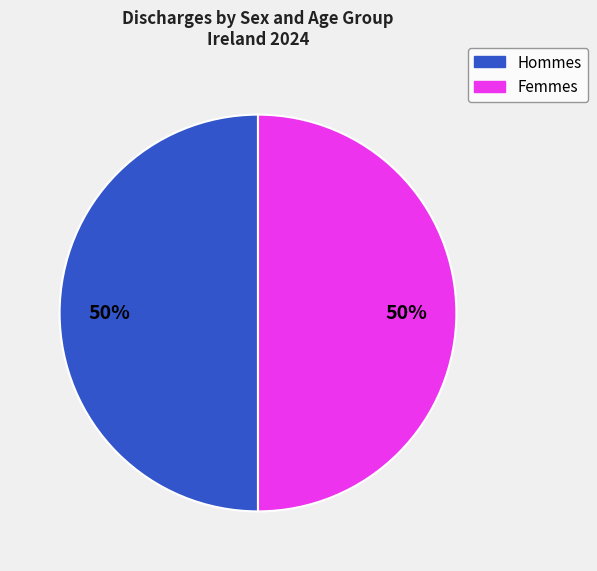

To the nearest percent, what is the average slice percentage?

50%